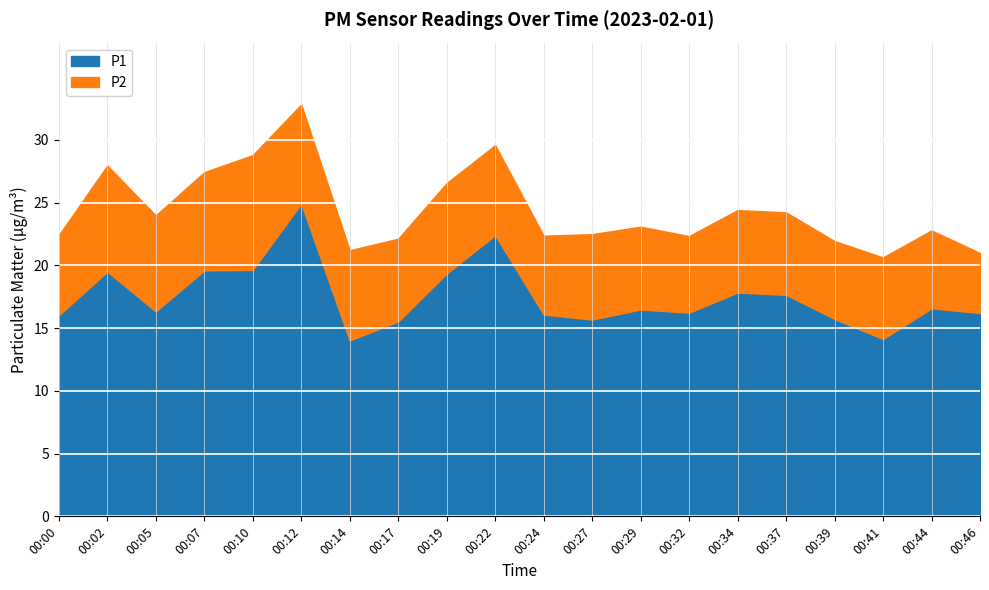

Count the number of categories in the chart.

20